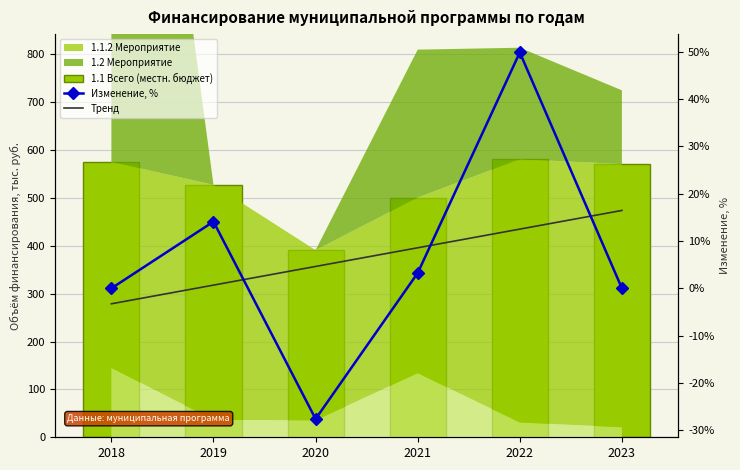

Which category has the highest value in the 1.1 Всего (местн. бюджет) series?

2022